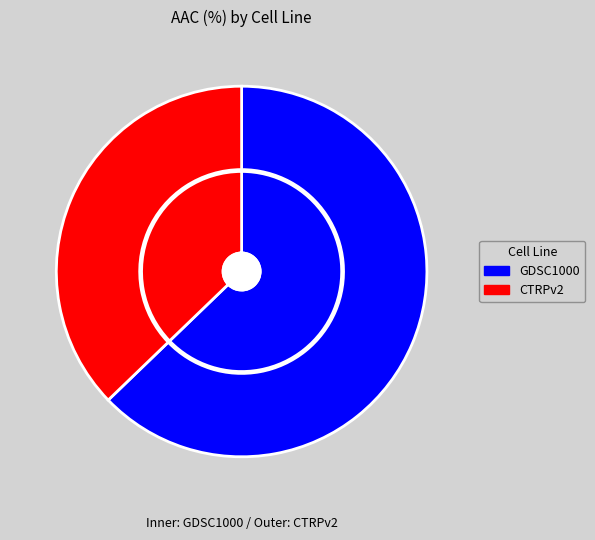

What is the change in value from GDSC1000 to CTRPv2?

-2.8